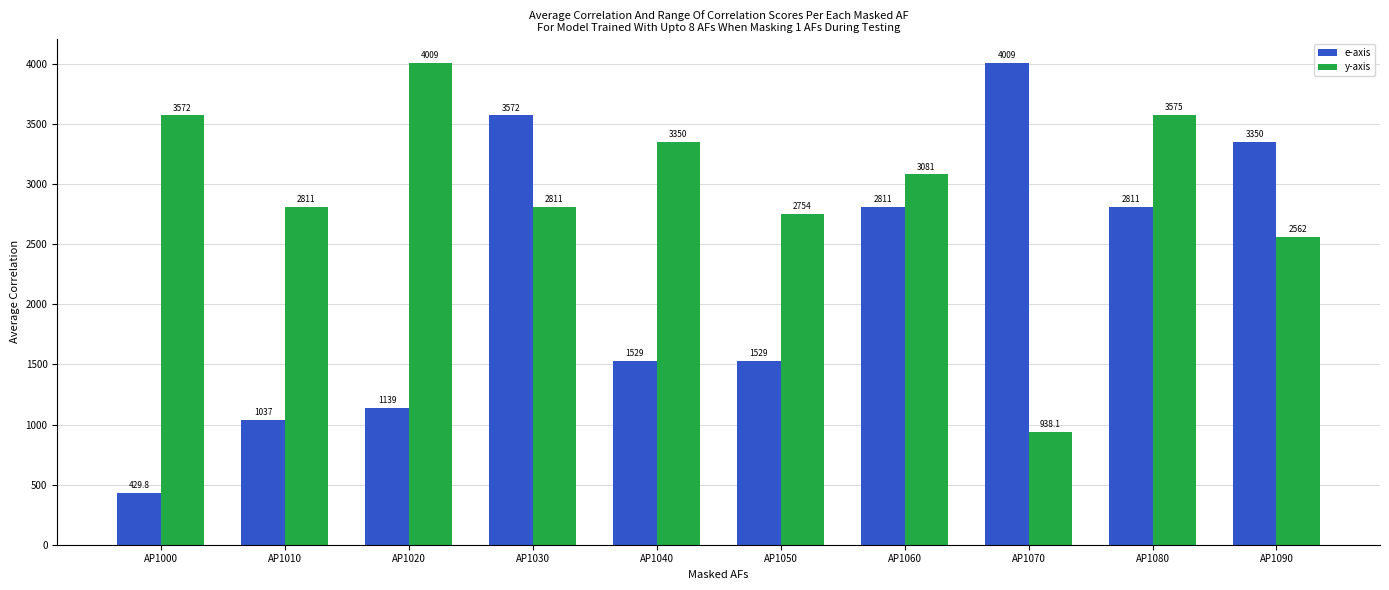

Reading left to right, extract all data points from this chart.

e-axis: AP1000=429.8	AP1010=1036.9	AP1020=1139.3	AP1030=3571.5	AP1040=1528.8	AP1050=1528.8	AP1060=2810.8	AP1070=4008.6	AP1080=2810.8	AP1090=3350.3
y-axis: AP1000=3571.5	AP1010=2810.8	AP1020=4008.6	AP1030=2810.8	AP1040=3350.3	AP1050=2754.1	AP1060=3081.4	AP1070=938.1	AP1080=3575.2	AP1090=2562.1